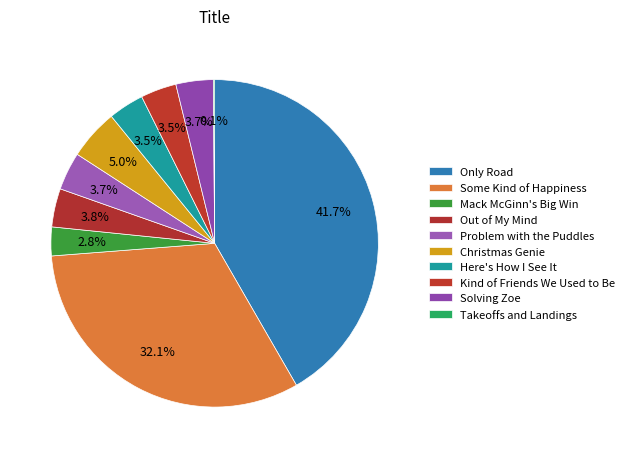

How many segments does this pie chart have?

10